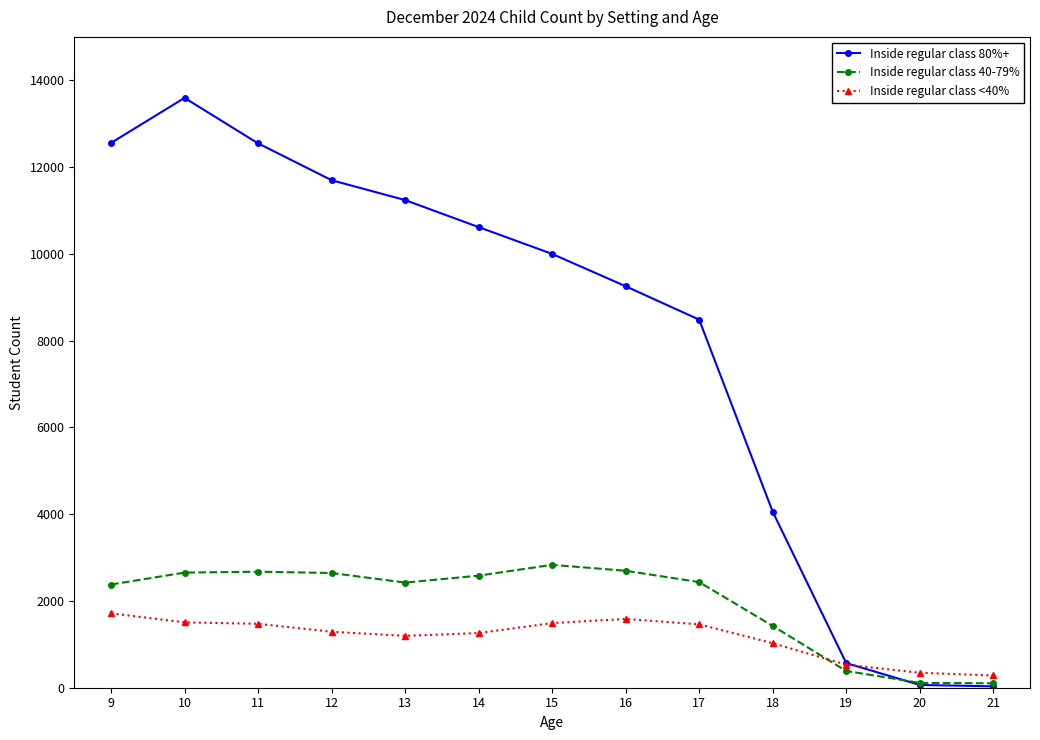

True or false: Inside regular class 40-79% has more than 1 points higher than both neighbors.

True